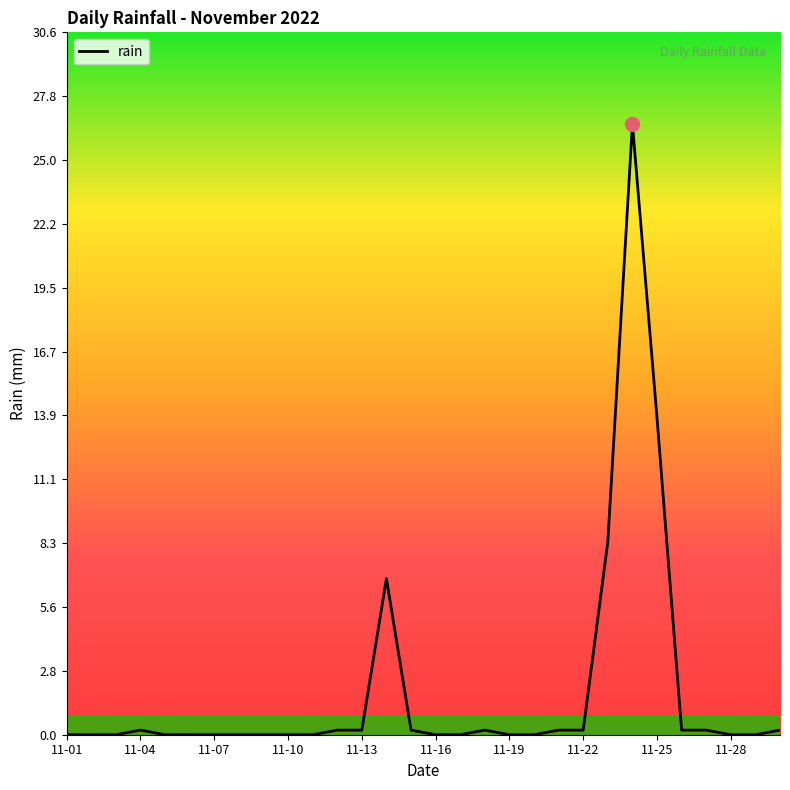

What is the difference between the maximum and minimum values?

26.6